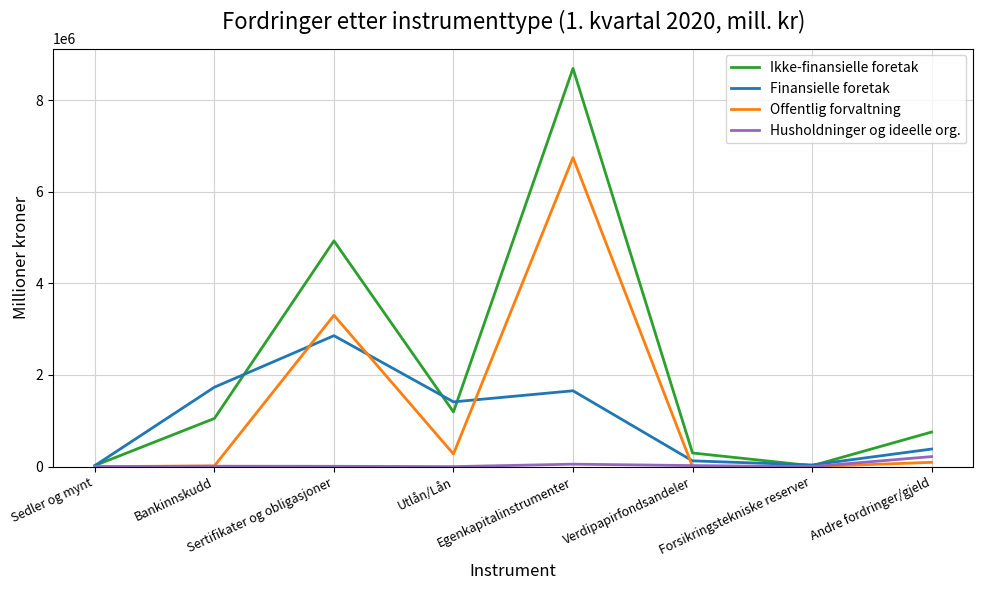

Is this an area chart (filled region under the line)?

No